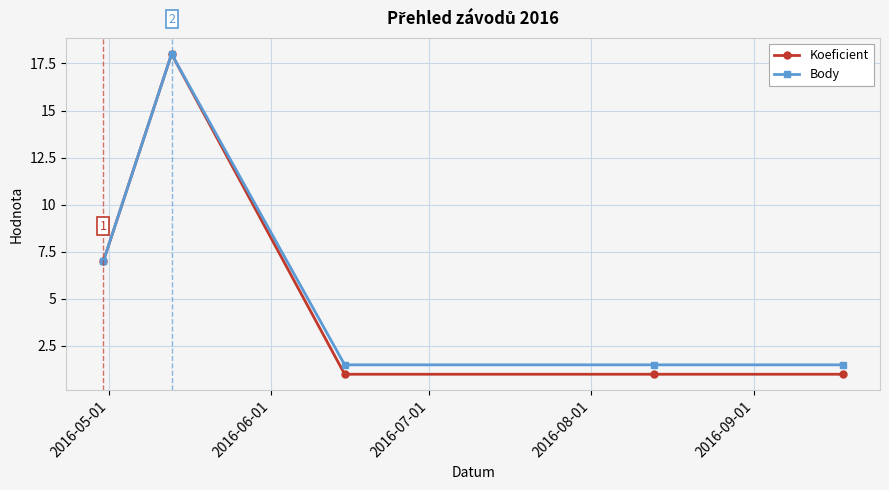

Reading left to right, extract all data points from this chart.

Koeficient: 7.0	18.0	1.0	1.0	1.0
Body: 7.0	18.0	1.5	1.5	1.5